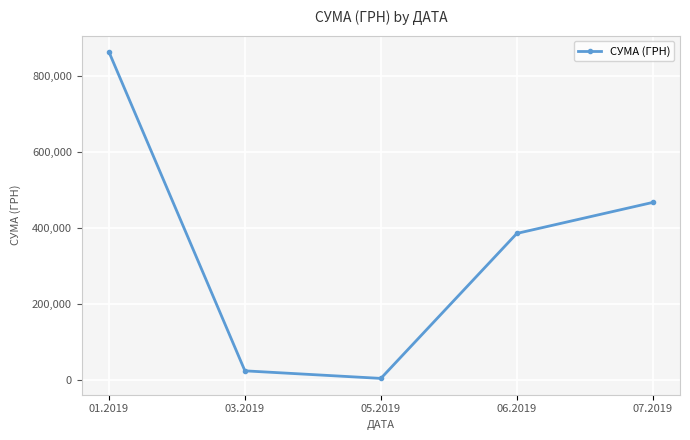

Where is the data nearest to the value 433736?

07.2019